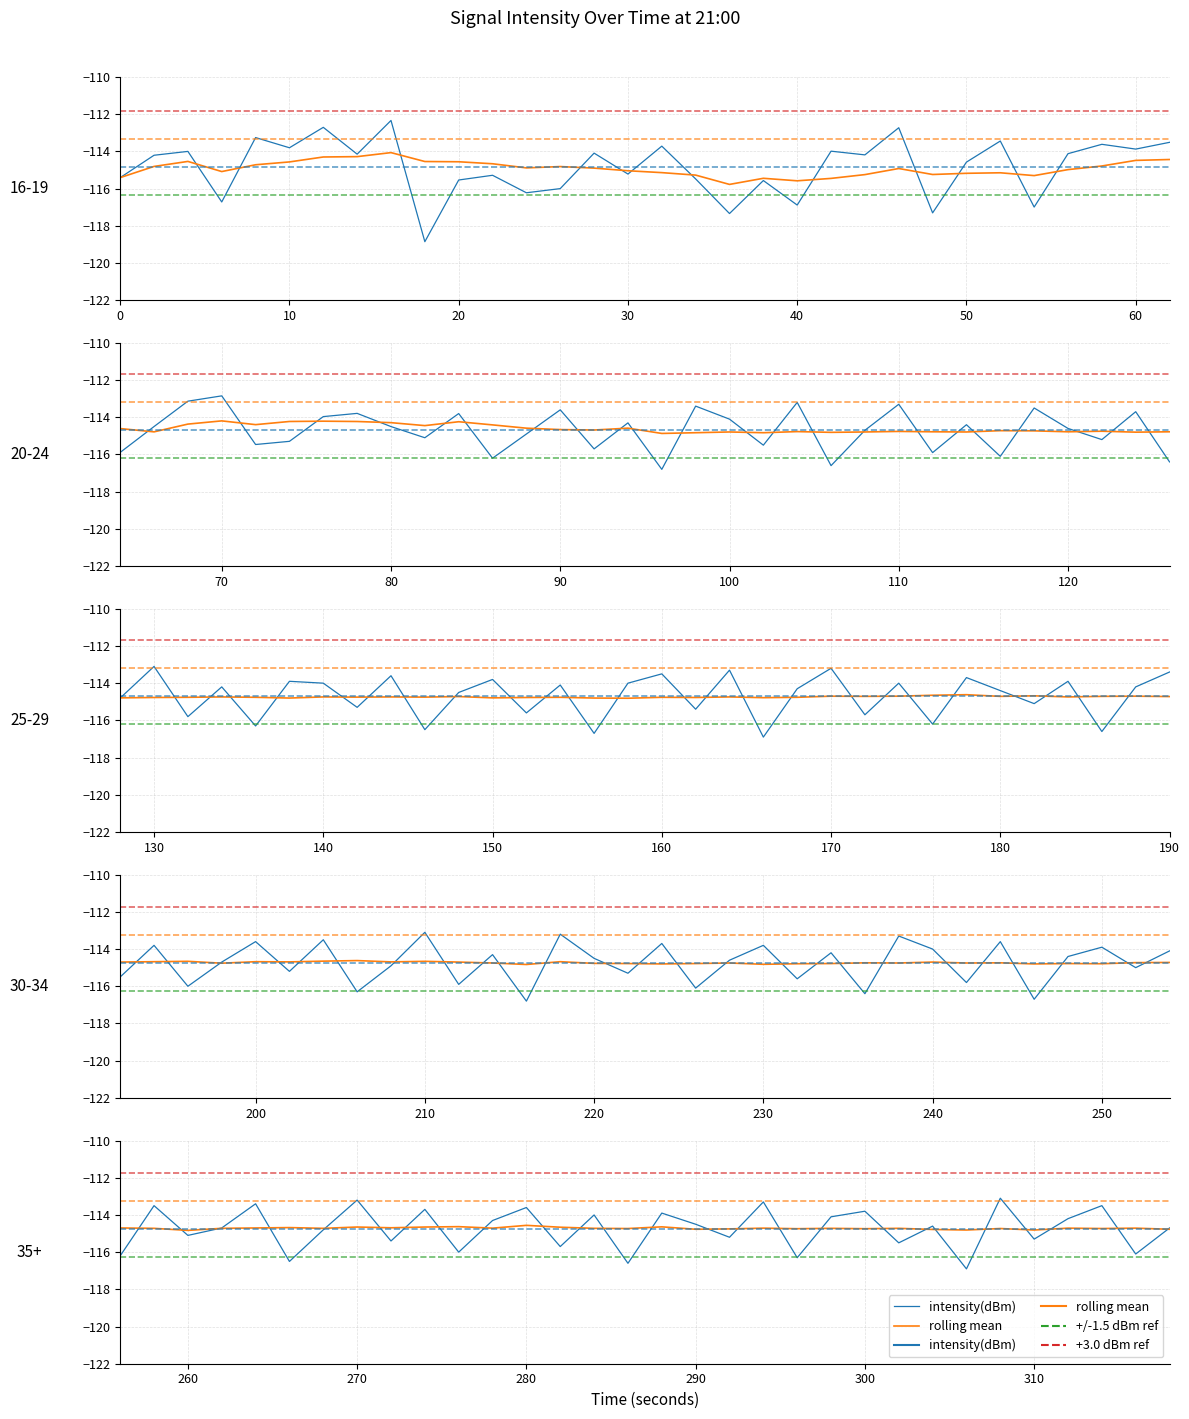

After their last crossing, which series has the higher values: intensity(dBm) or rolling mean?

intensity(dBm)